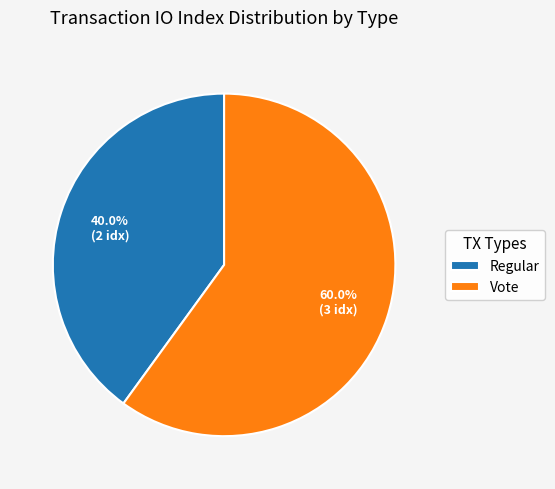

What percentage is NOT represented by Vote?

40.0%